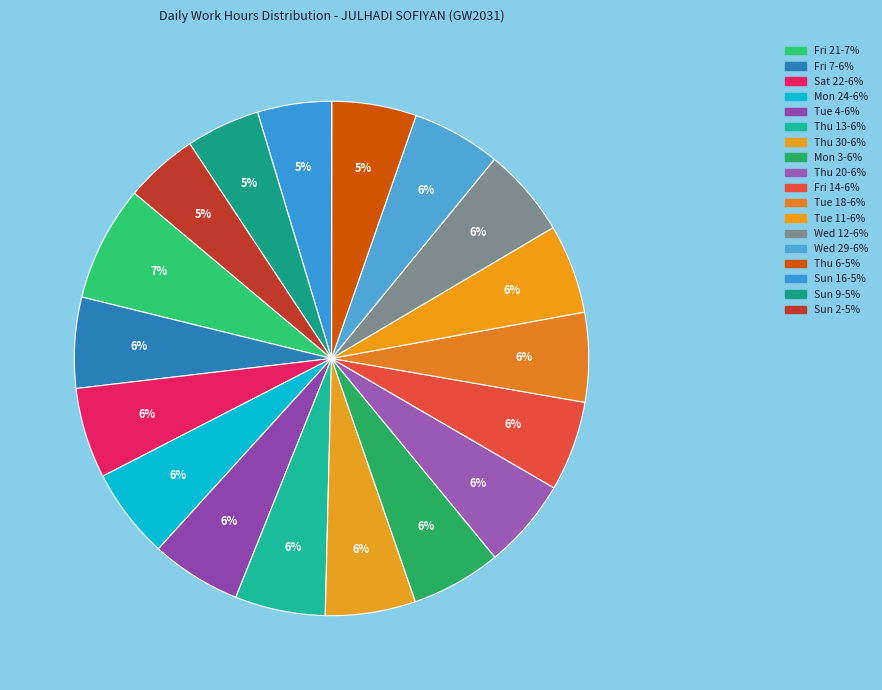

Which slice is the largest?

Fri 21